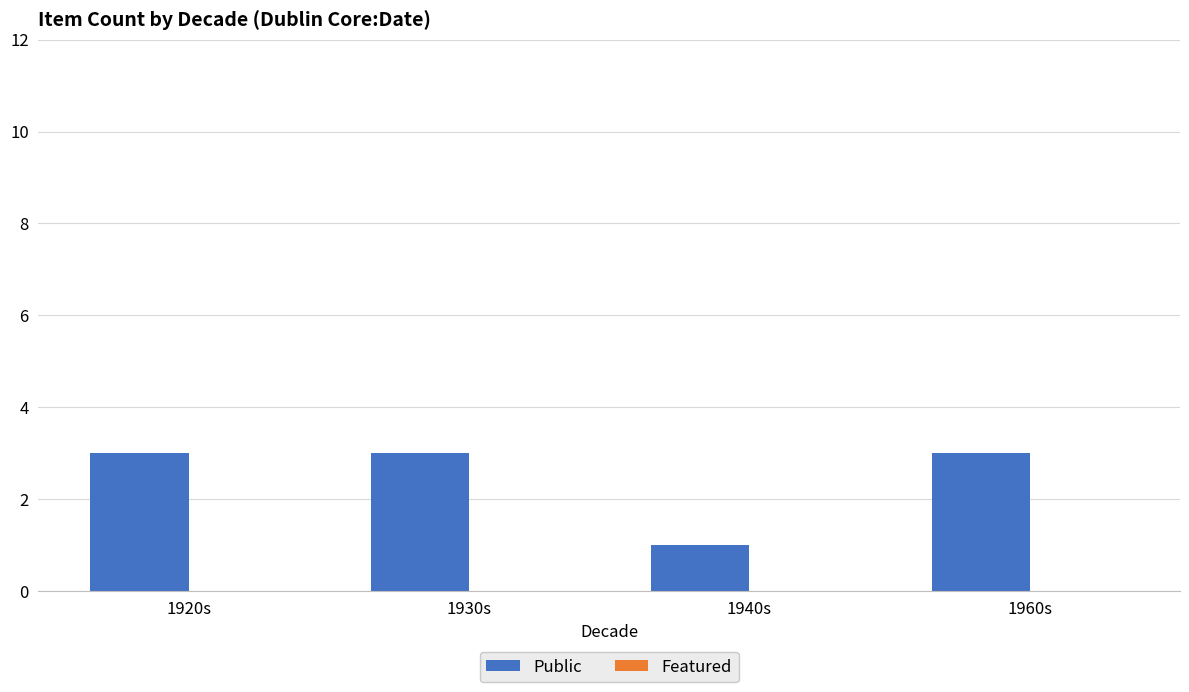

Which category has the lowest value across all series?

1940s